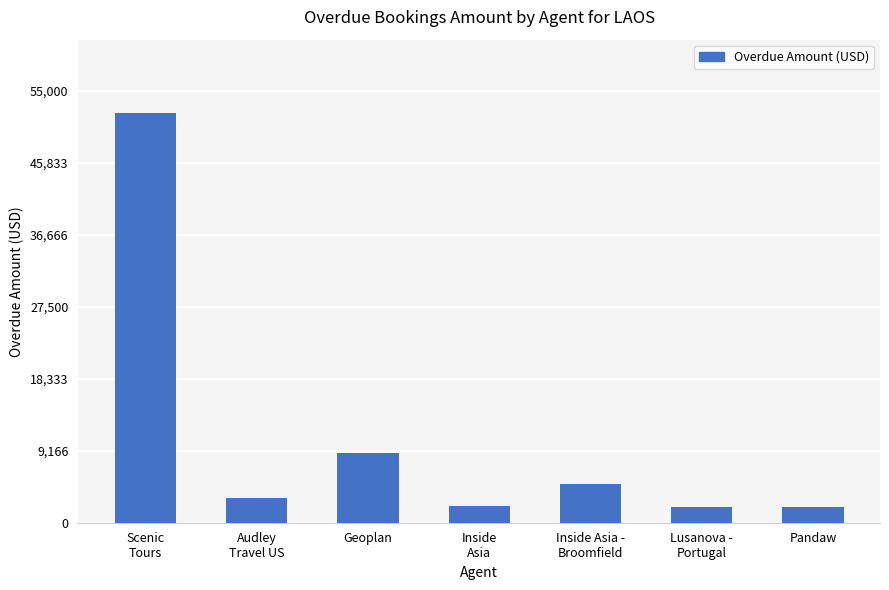

Between Audley
Travel US and Inside
Asia, which is larger?

Audley
Travel US